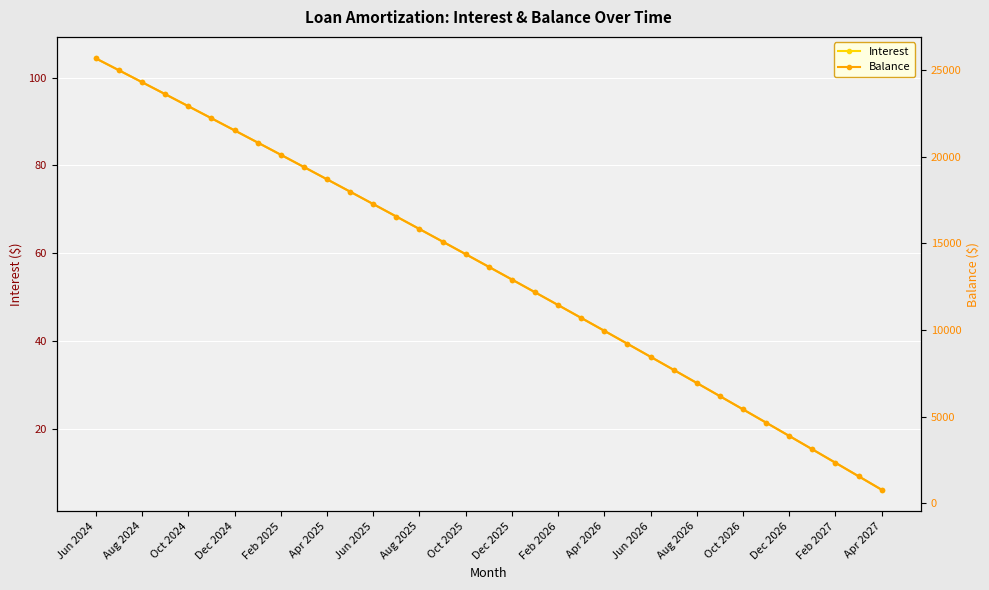

List the series in order of their overall mean, lowest first.

Interest, Balance